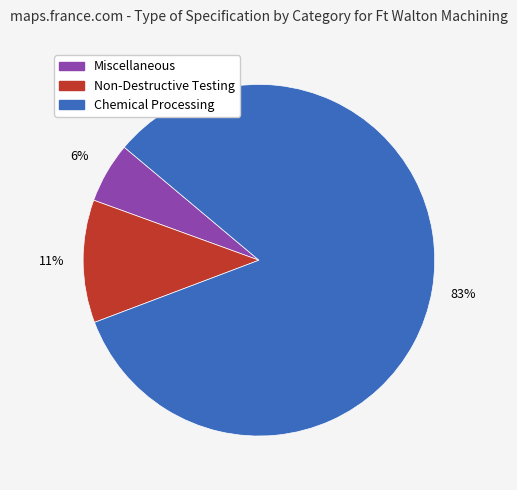

Does any single category account for the majority?

Yes